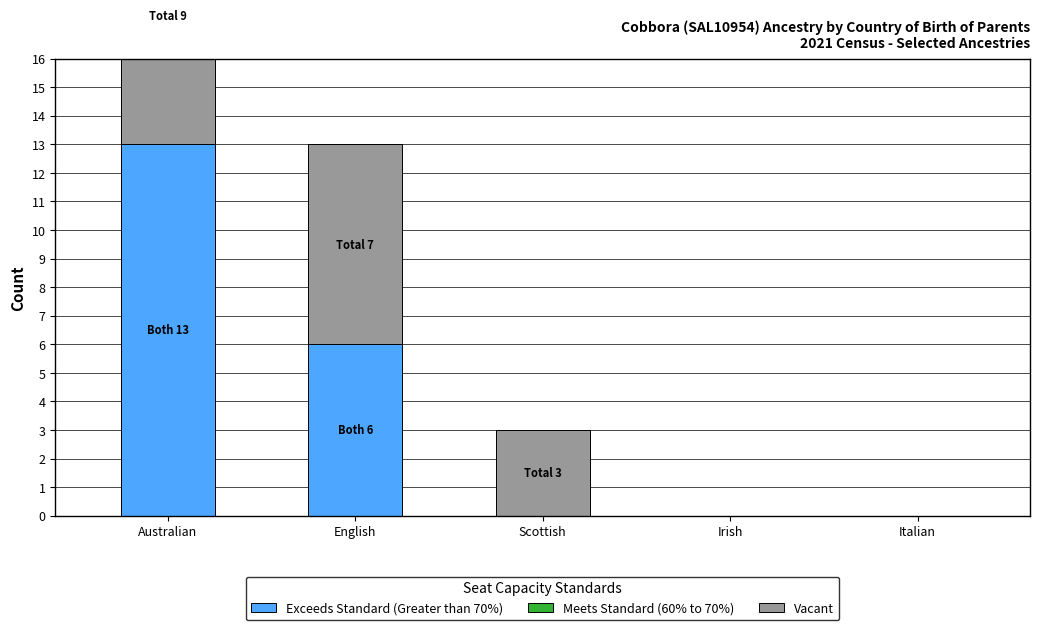

Which series has the largest total across all categories?

Both parents born in Australia